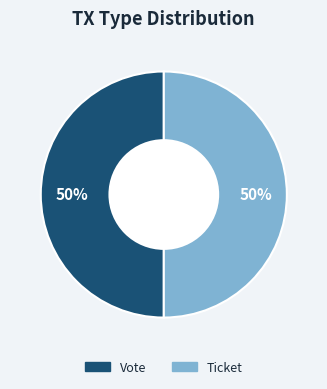

True or false: Ticket accounts for 1% of the total.

False